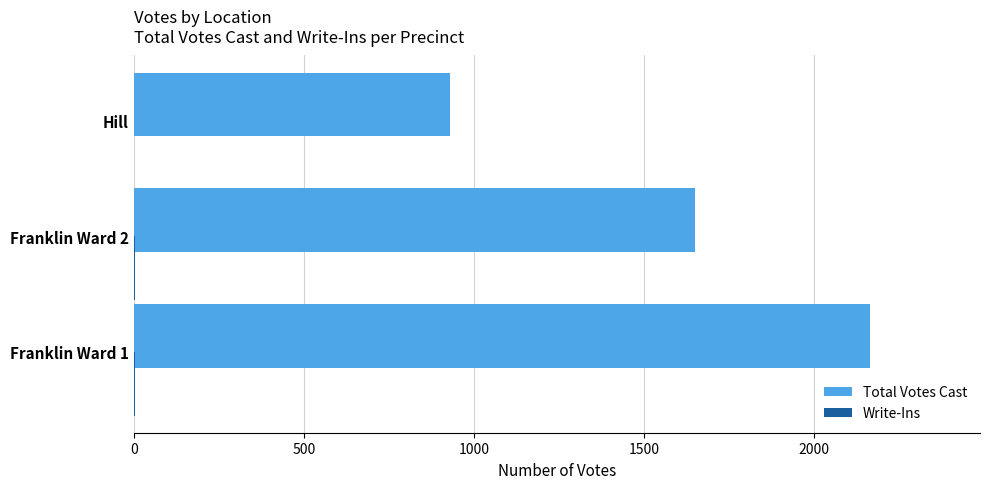

At which category is the sum across all series the highest?

Franklin Ward 1